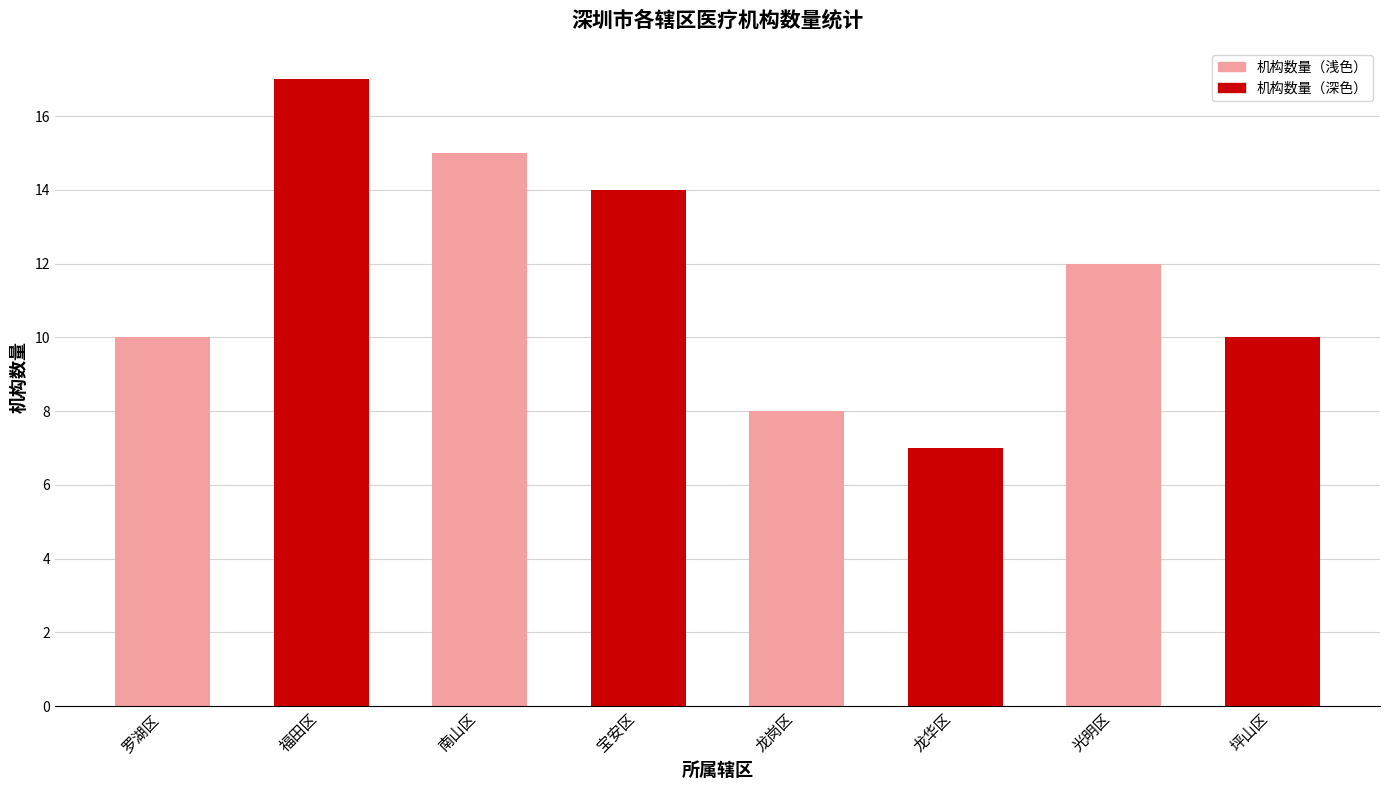

What position from the right is 宝安区?

5